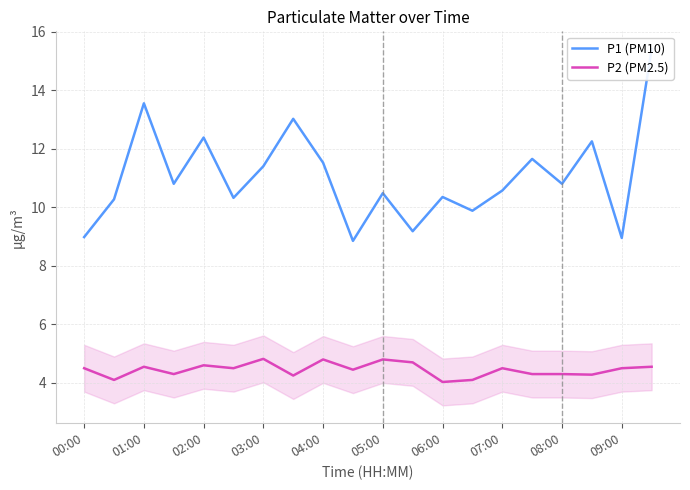

Where is the first local maximum for P2 (PM2.5)?

01:00